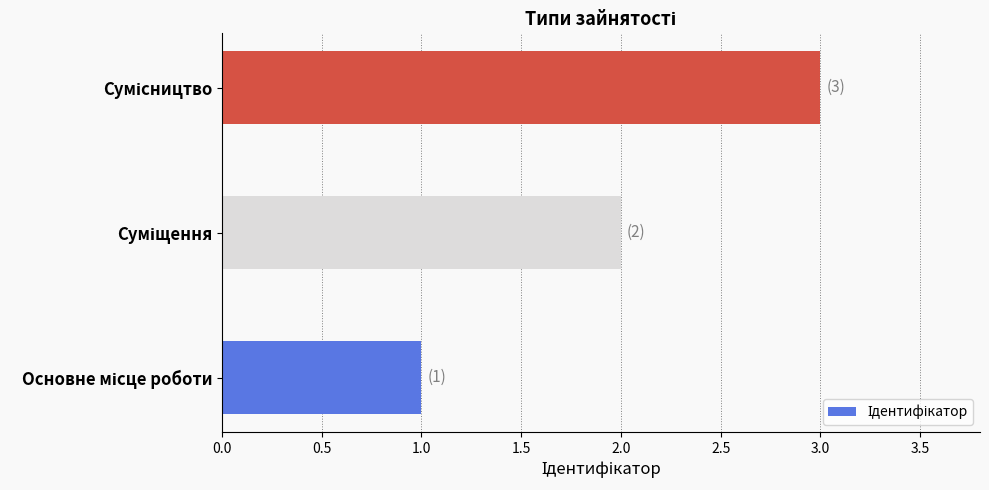

What is the sum of all values?

6